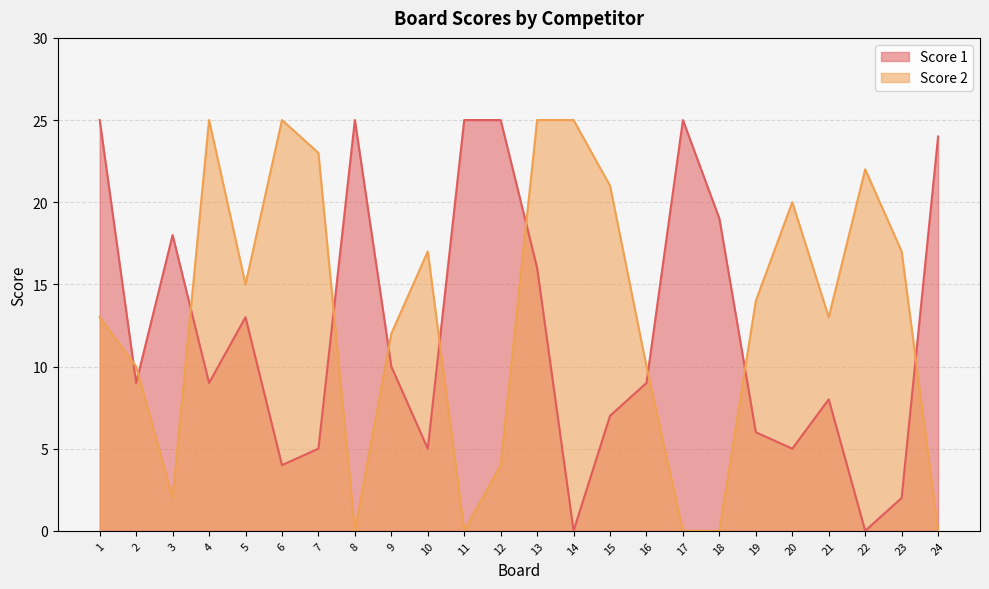

What is the sum of the Score 2 values at 8 and 15?

21